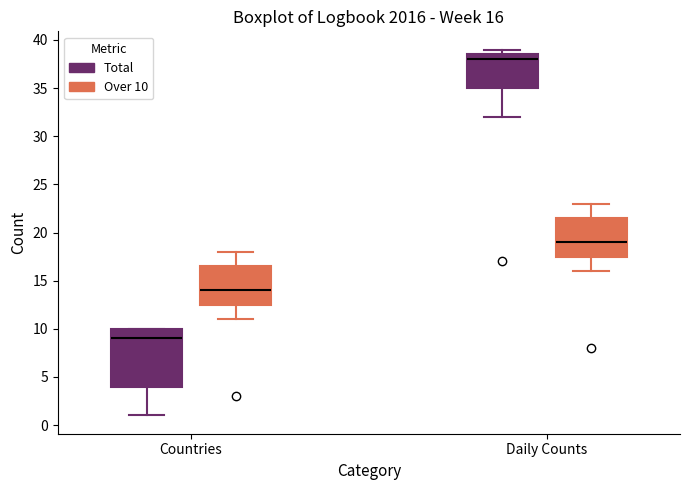

Which box's median line is the lowest?

Countries (Total)